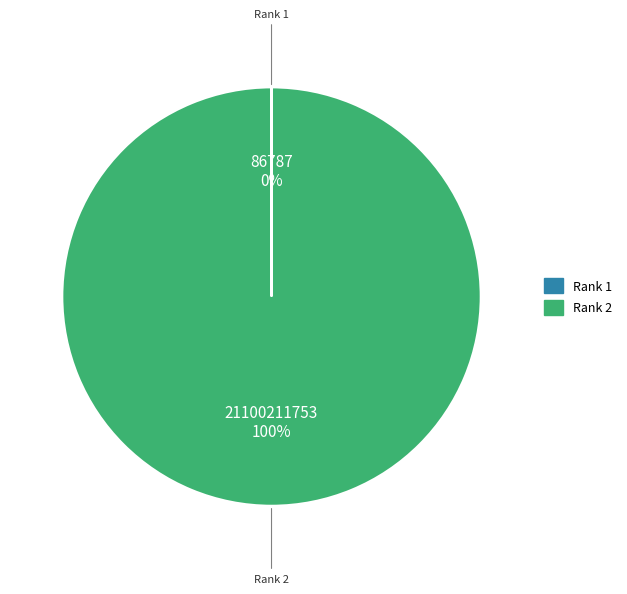

Is there any slice that represents more than half of the pie?

Yes